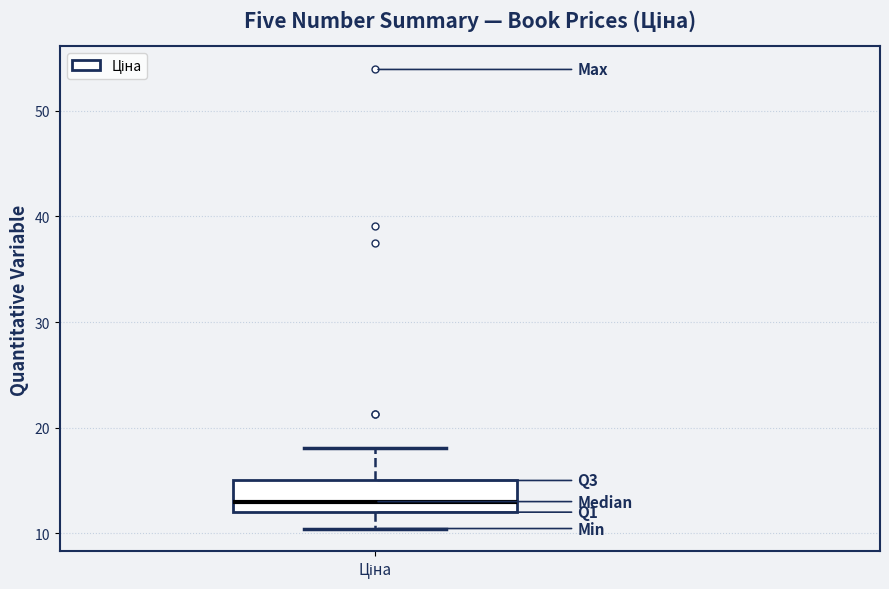

Transcribe this box plot: give where the median line is, the range the box spans, and where the two whiskers end, as read against the y-axis. The values are not printed on the chart, so give them approximately, as read against the axis.

median 13, box 12 to 15, whiskers 10 to 18